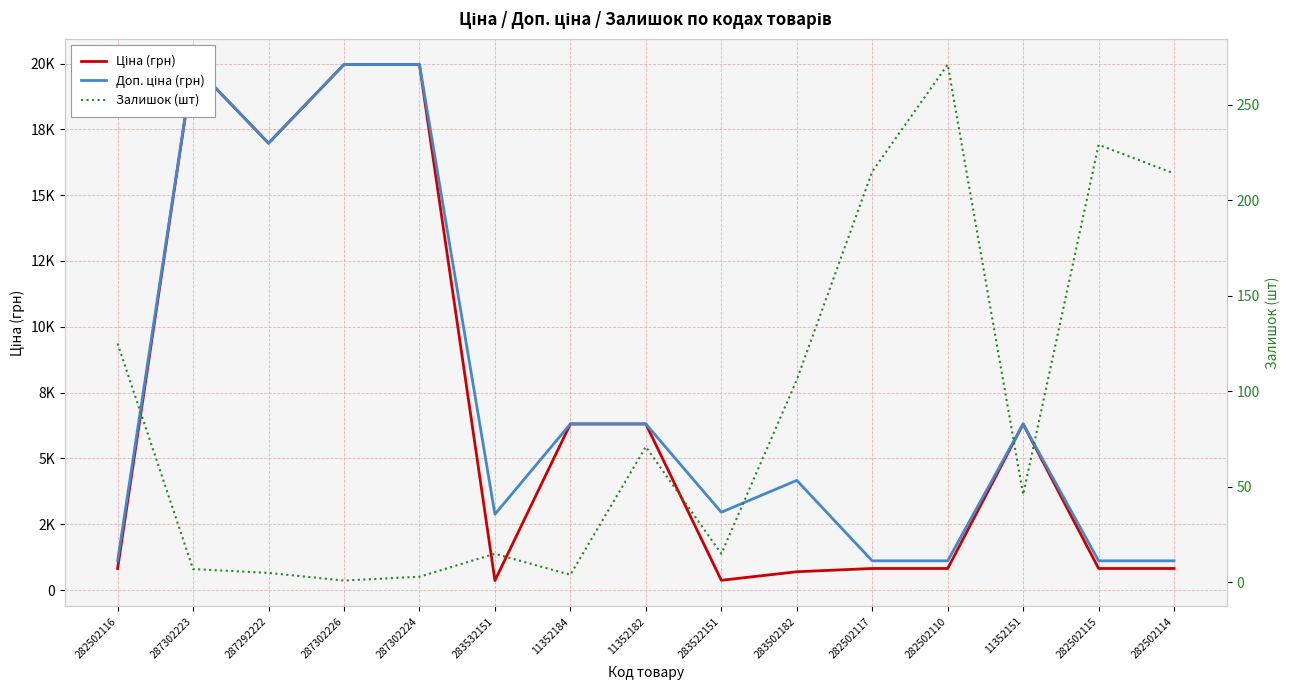

Does the chart display data point markers on the line(s)?

No